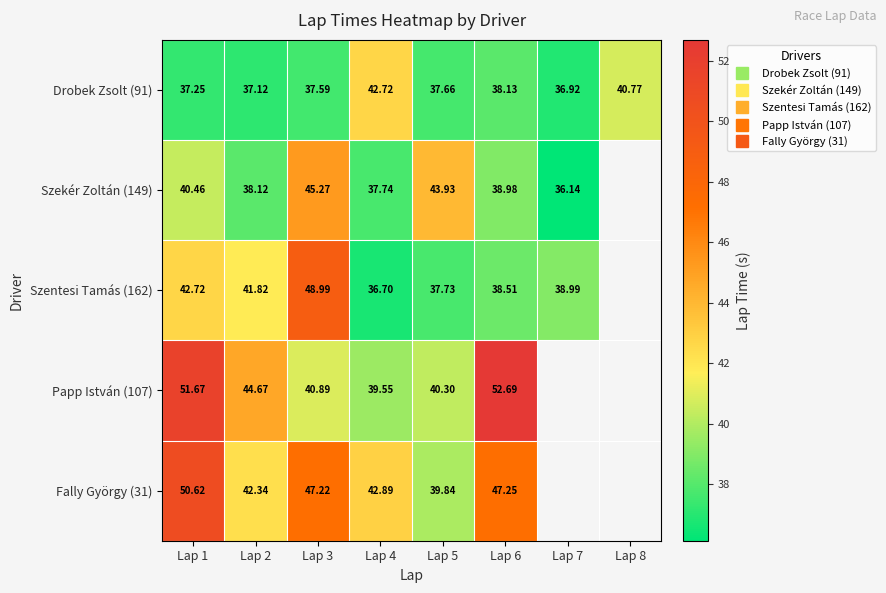

Which category has the lowest value across all series?

Lap 7